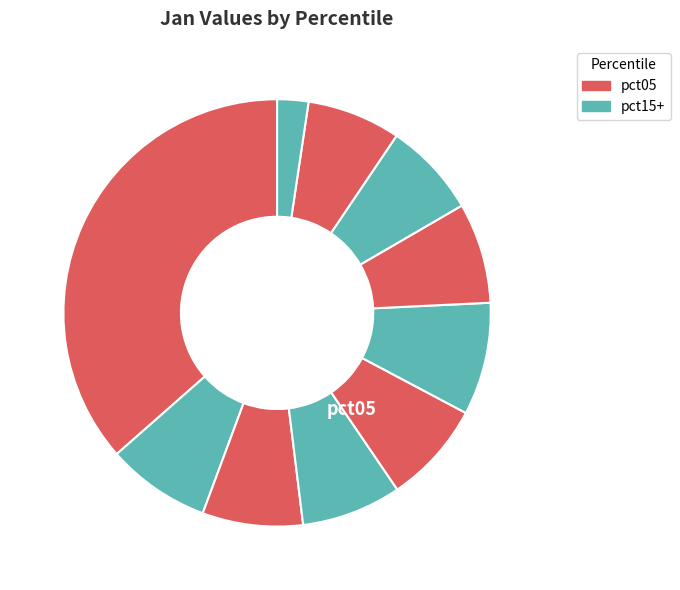

Is pct35 the majority of the pie?

No